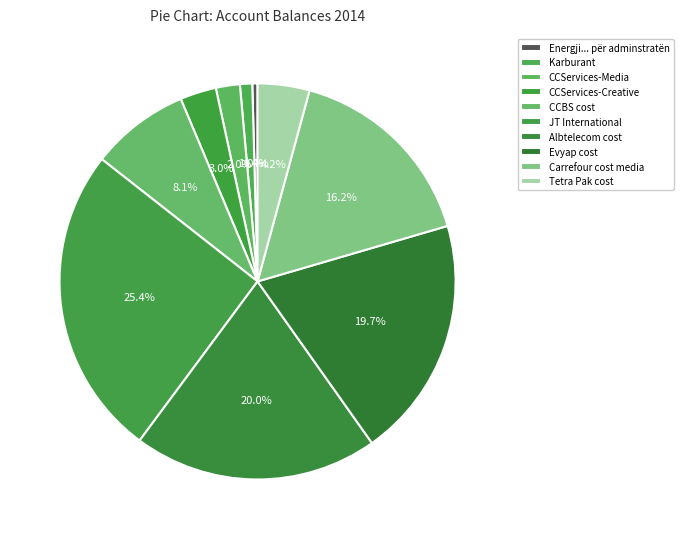

How many segments does this pie chart have?

10